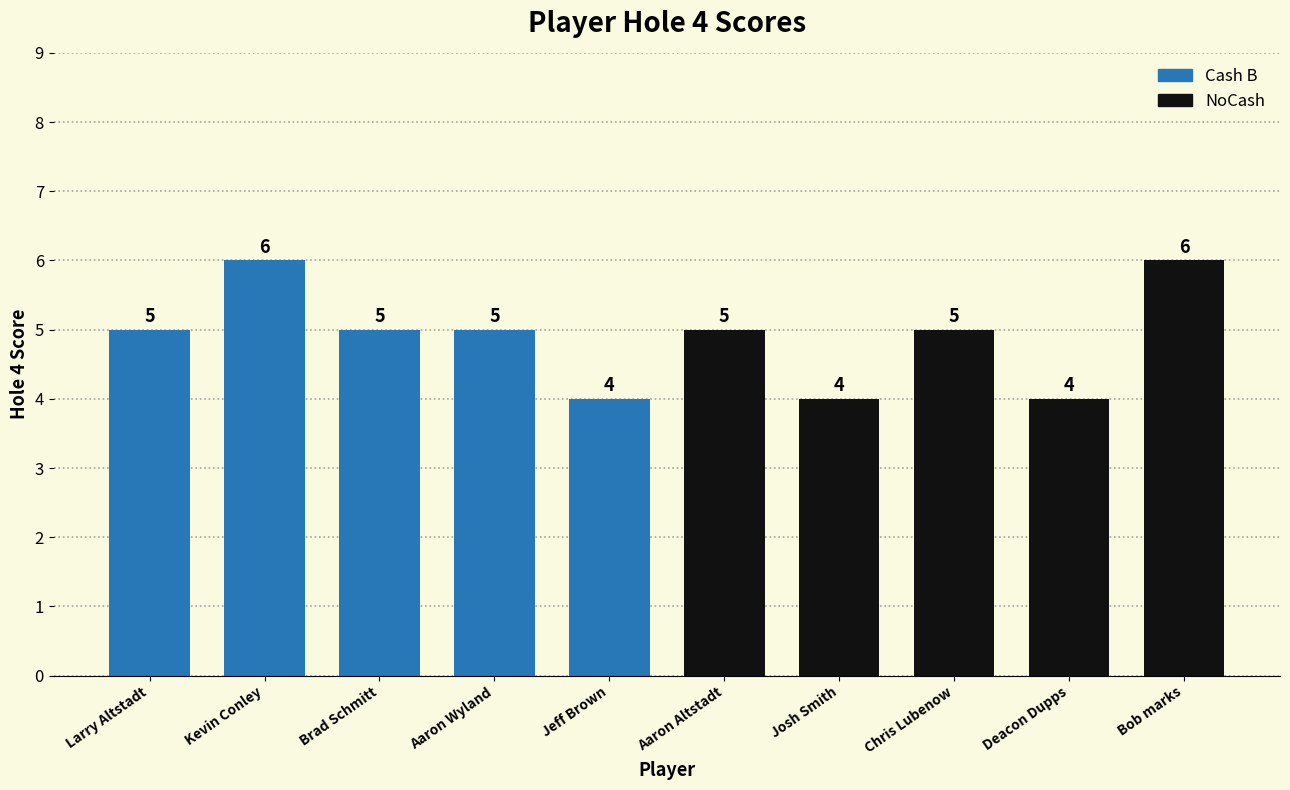

What is the minimum value shown in the chart?

4